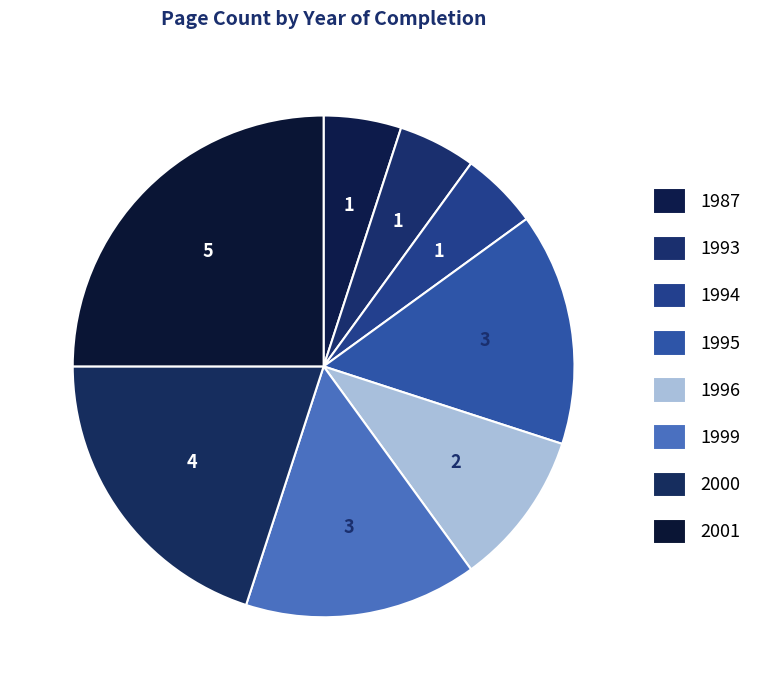

To the nearest percent, what is the average slice percentage?

12%